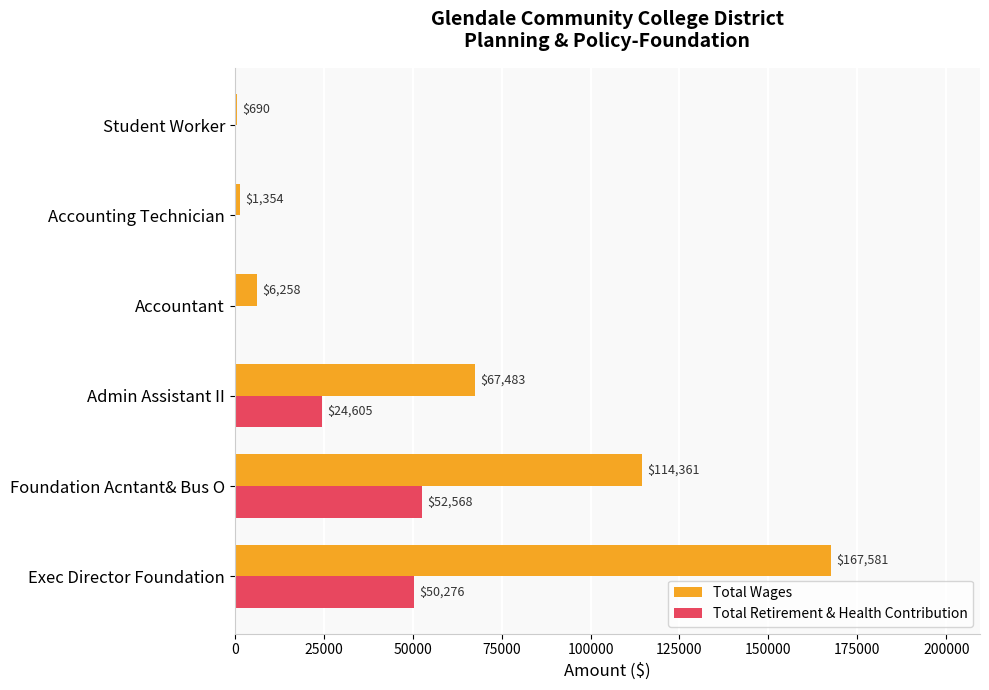

What is the total value across all series at Foundation Acntant& Bus O?

166929